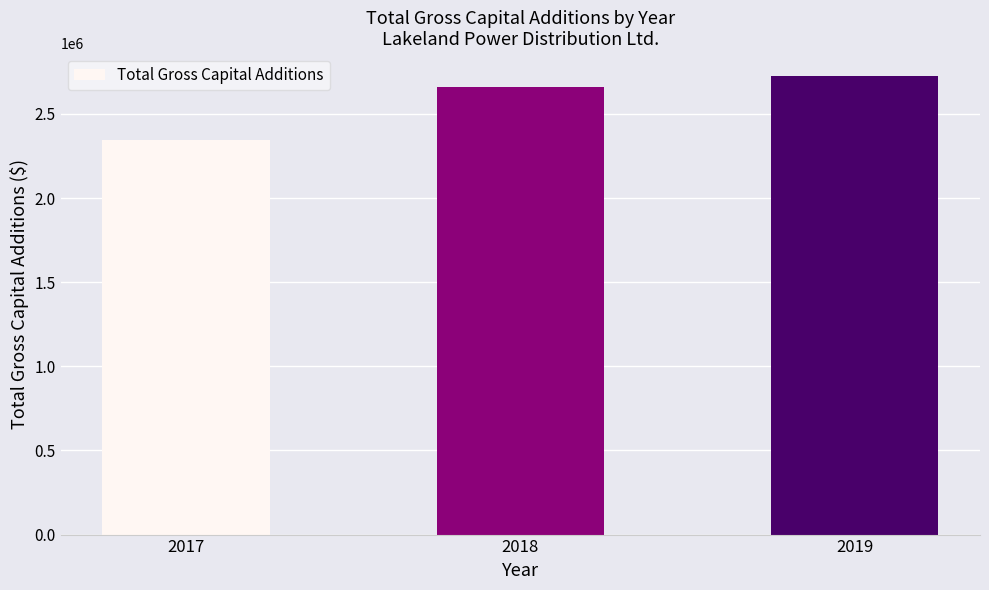

Rank the categories by value from lowest to highest.

2017, 2018, 2019